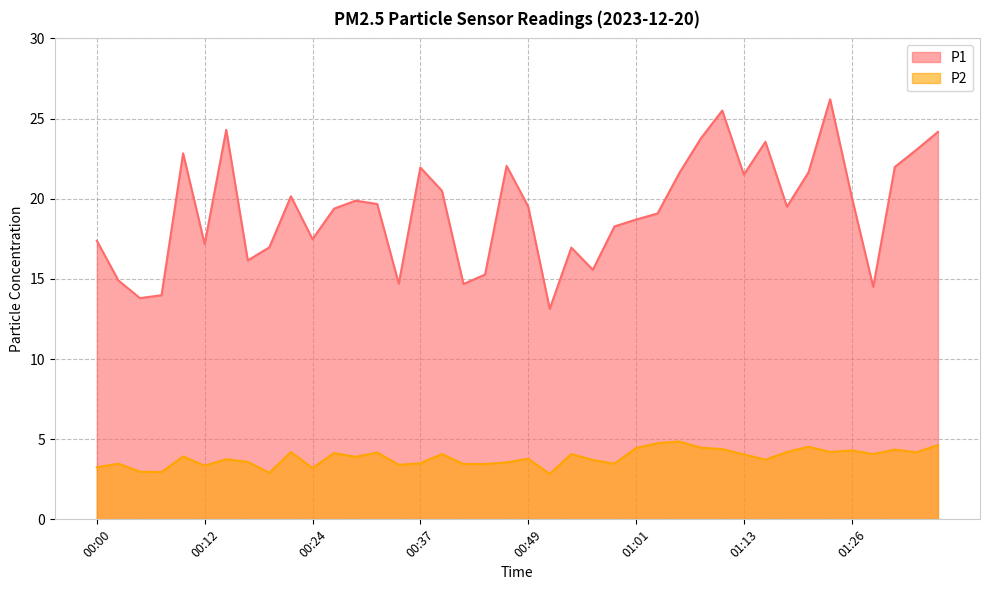

True or false: P2 has a value of 2.8 at 01:06.

False